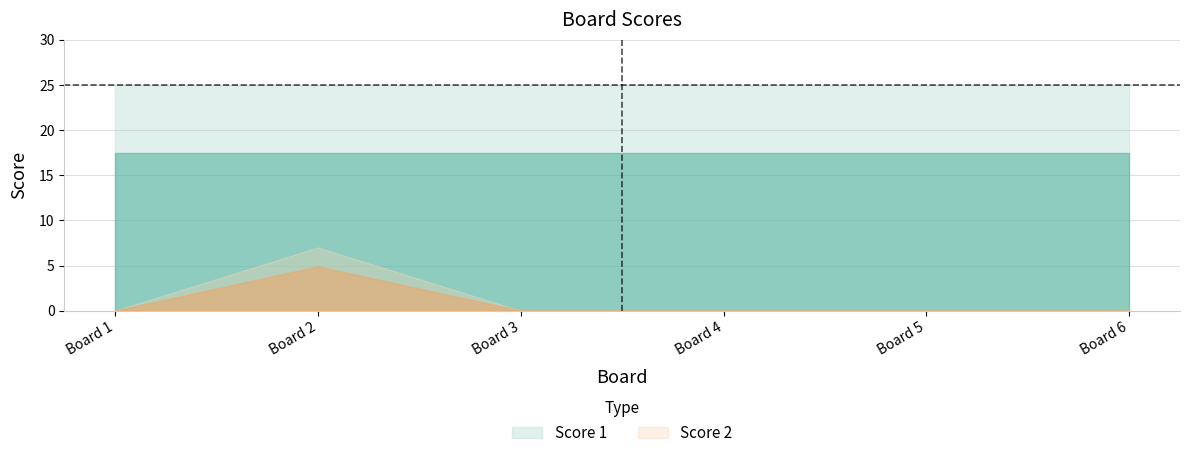

Which category has the lowest value across all series?

1